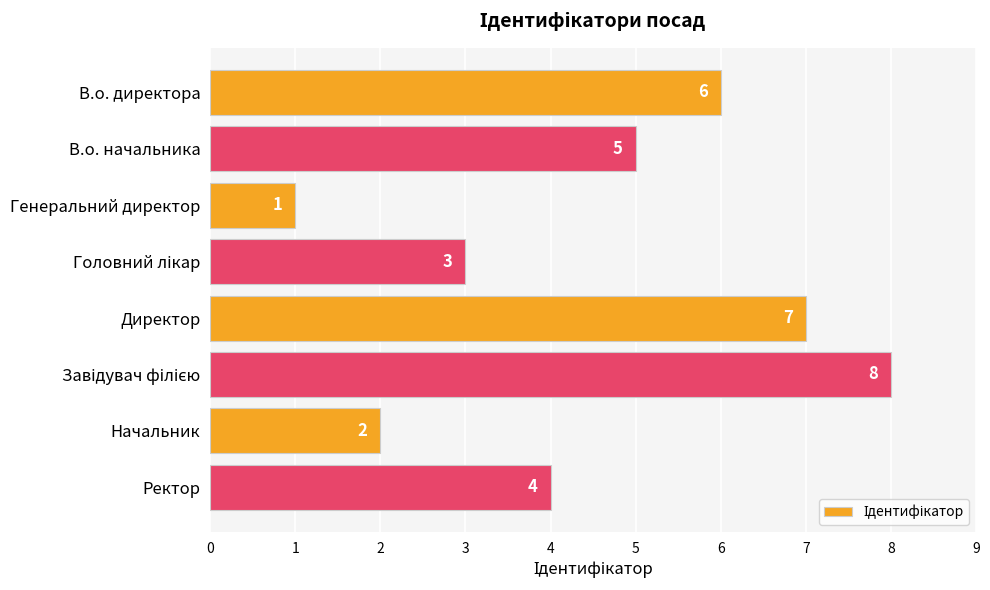

Are the bars grouped side by side (vs. stacked)?

No